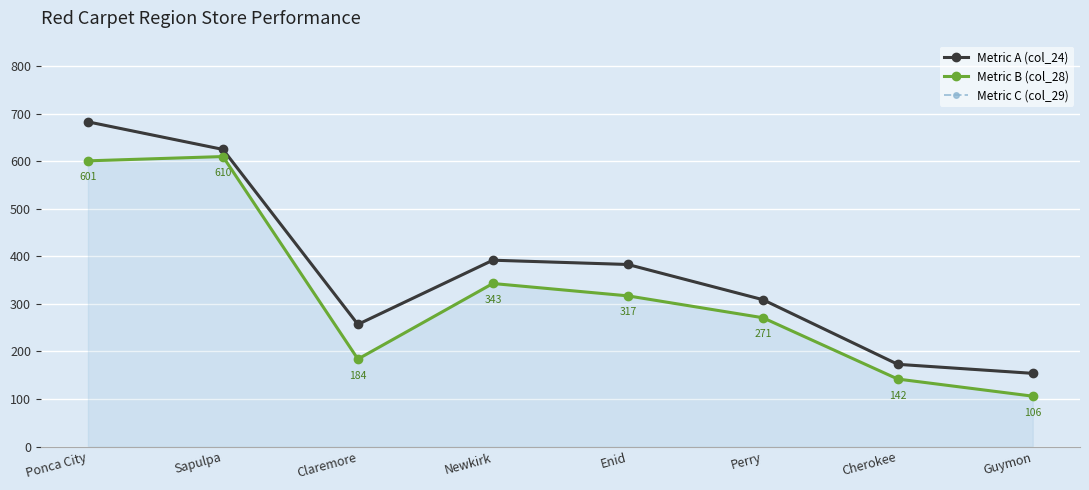

What is the sum of the Metric B (col_28) values at Guymon and Cherokee?

248